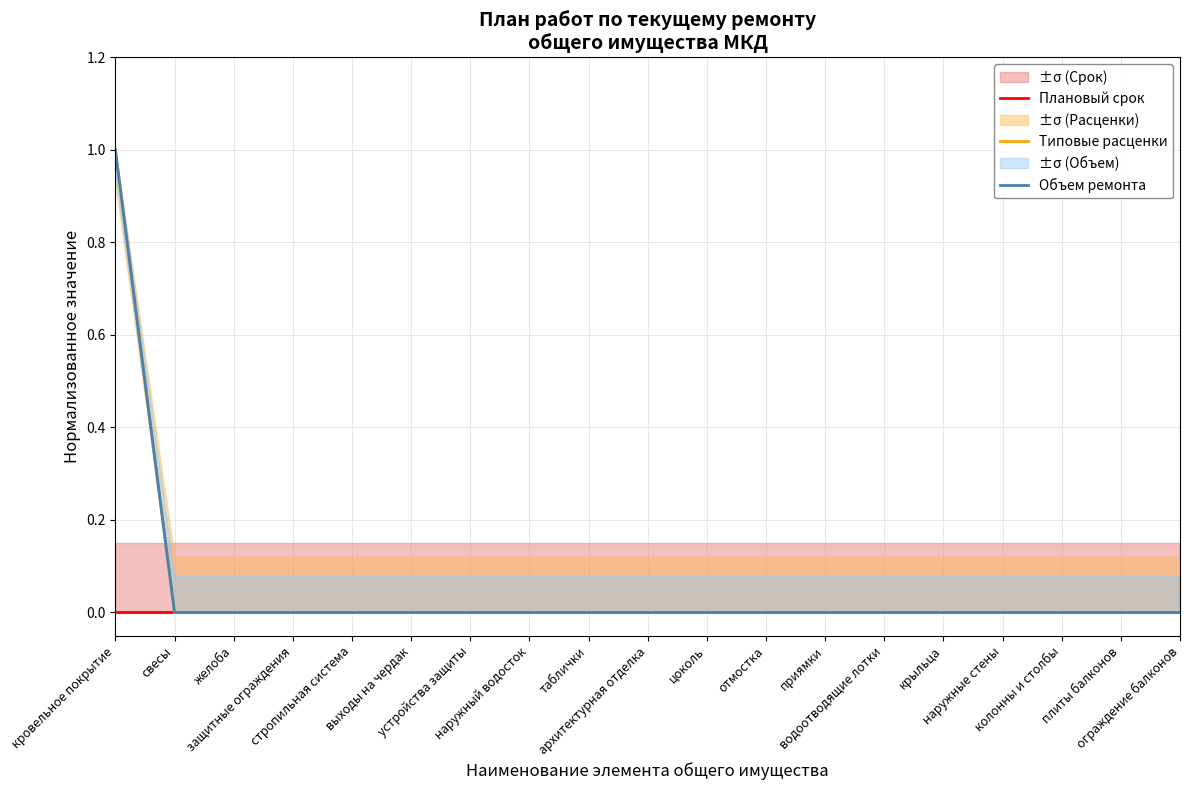

Which has a higher value, кровельное покрытие or стропильная система?

кровельное покрытие